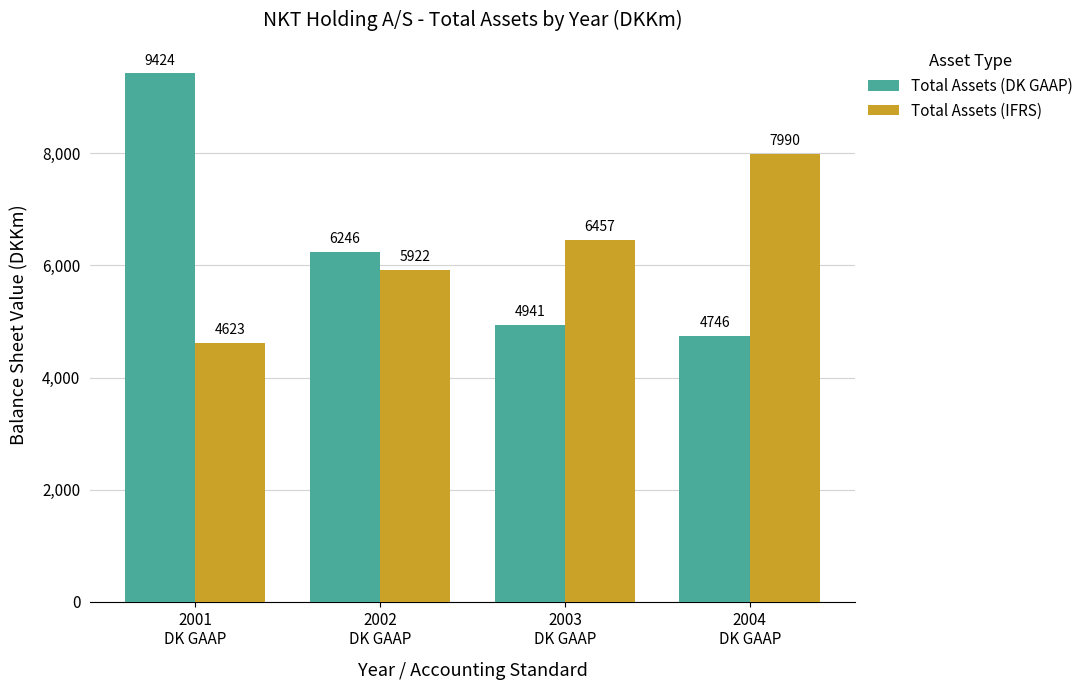

Is the value of Total Assets (DK GAAP) at 2004
DK GAAP greater than the value of Total Assets (IFRS) at 2003
DK GAAP?

No